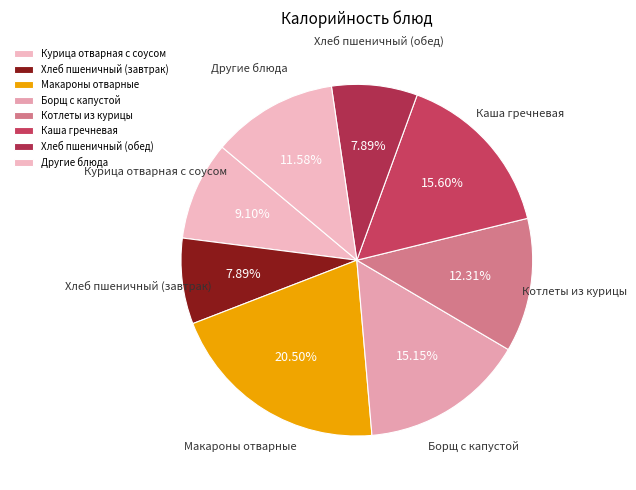

Which has a higher value, Котлеты из курицы or Хлеб пшеничный (обед)?

Котлеты из курицы